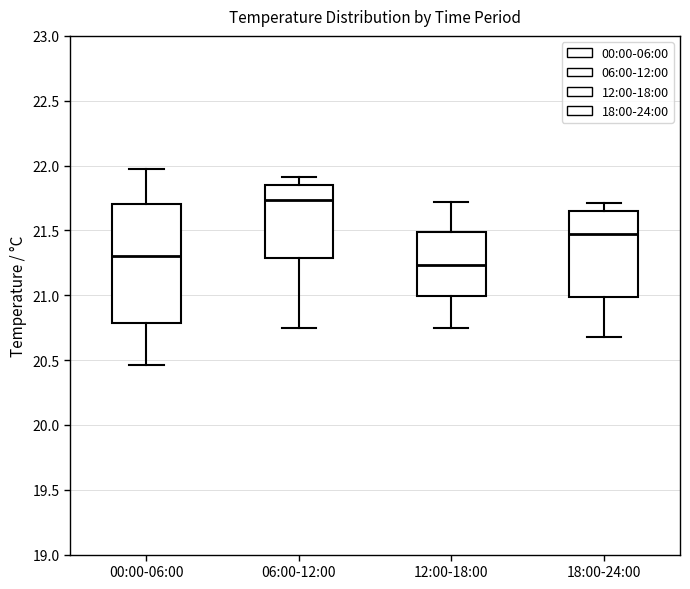

Which box has the highest median line?

06:00-12:00